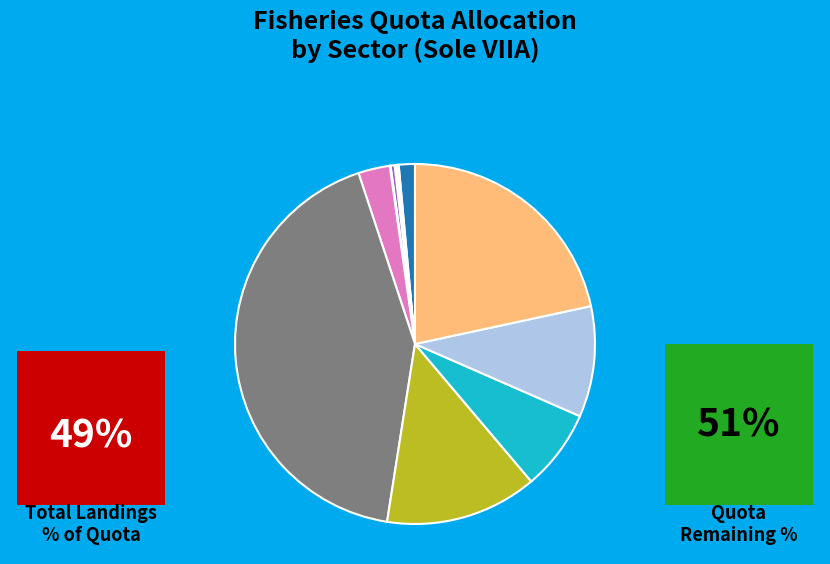

To the nearest percent, what is the difference between the largest and smallest slice percentages?

42%